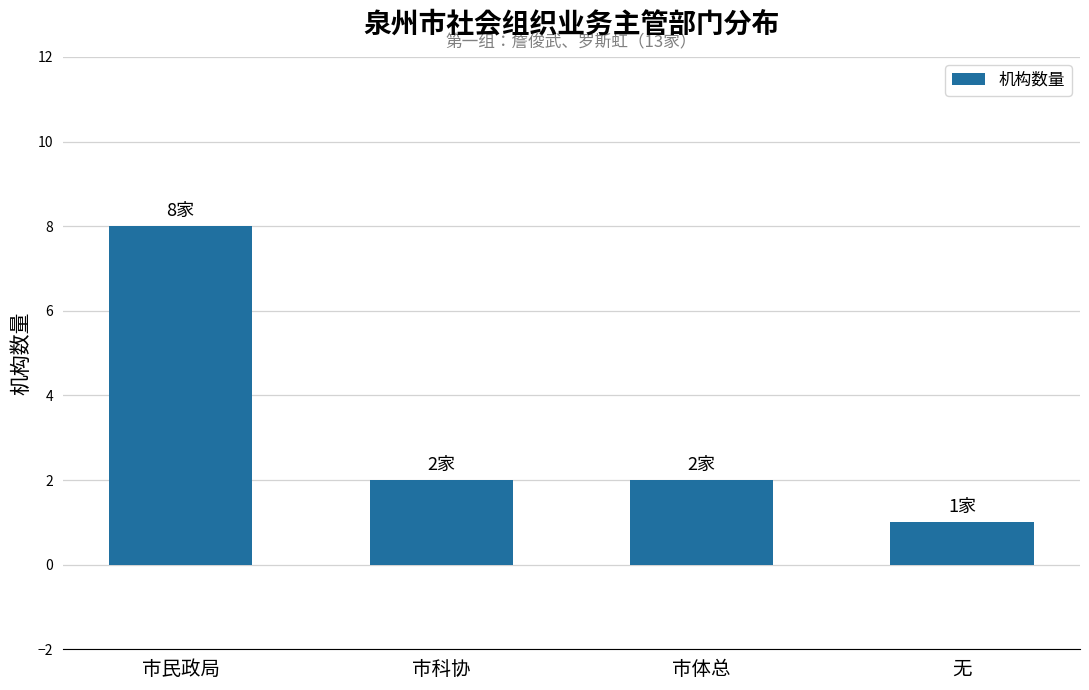

Is it true that the value at 市科协 is 2?

True